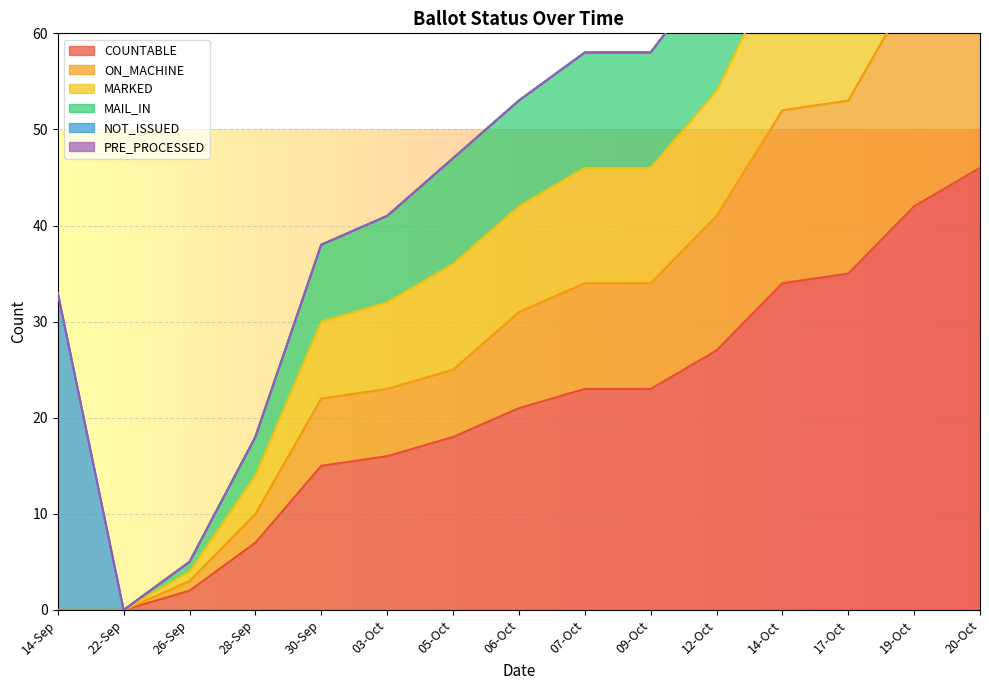

The value of ON_MACHINE at 14-Sep is 0. True or false?

True